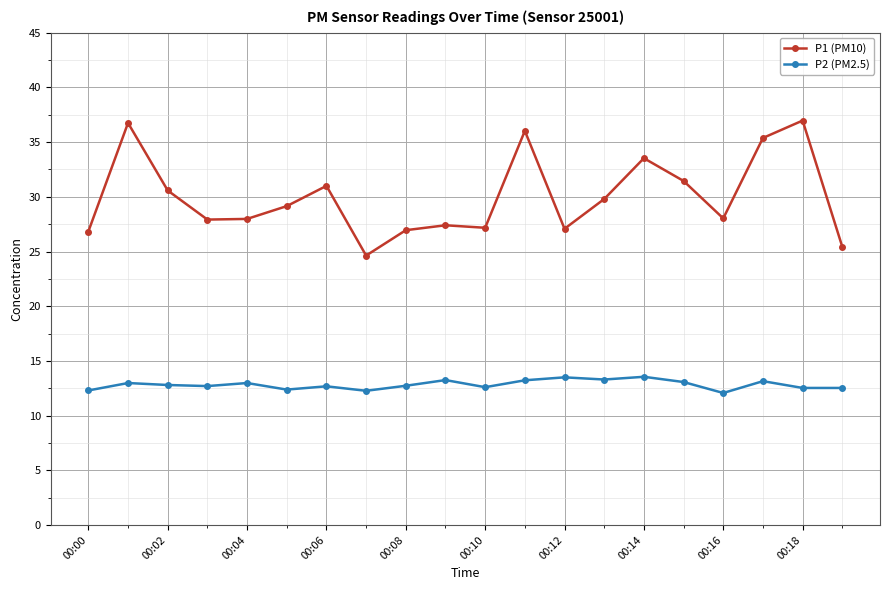

What is the smallest value displayed?

12.1